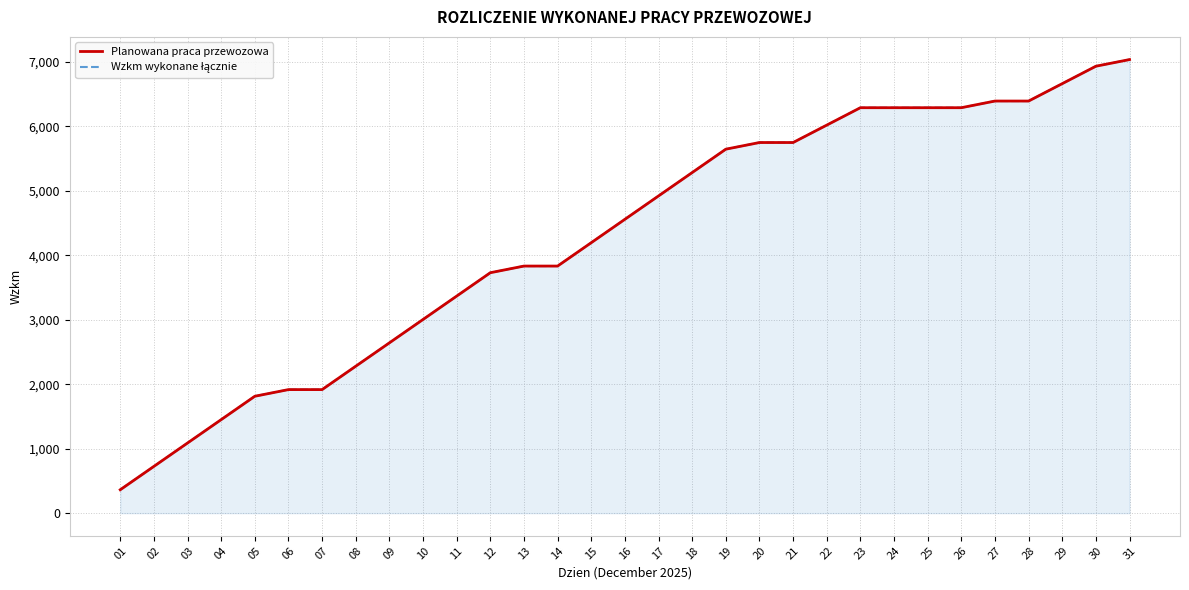

What are all the series names shown in the legend?

Planowana praca przewozowa, Wzkm wykonane łącznie